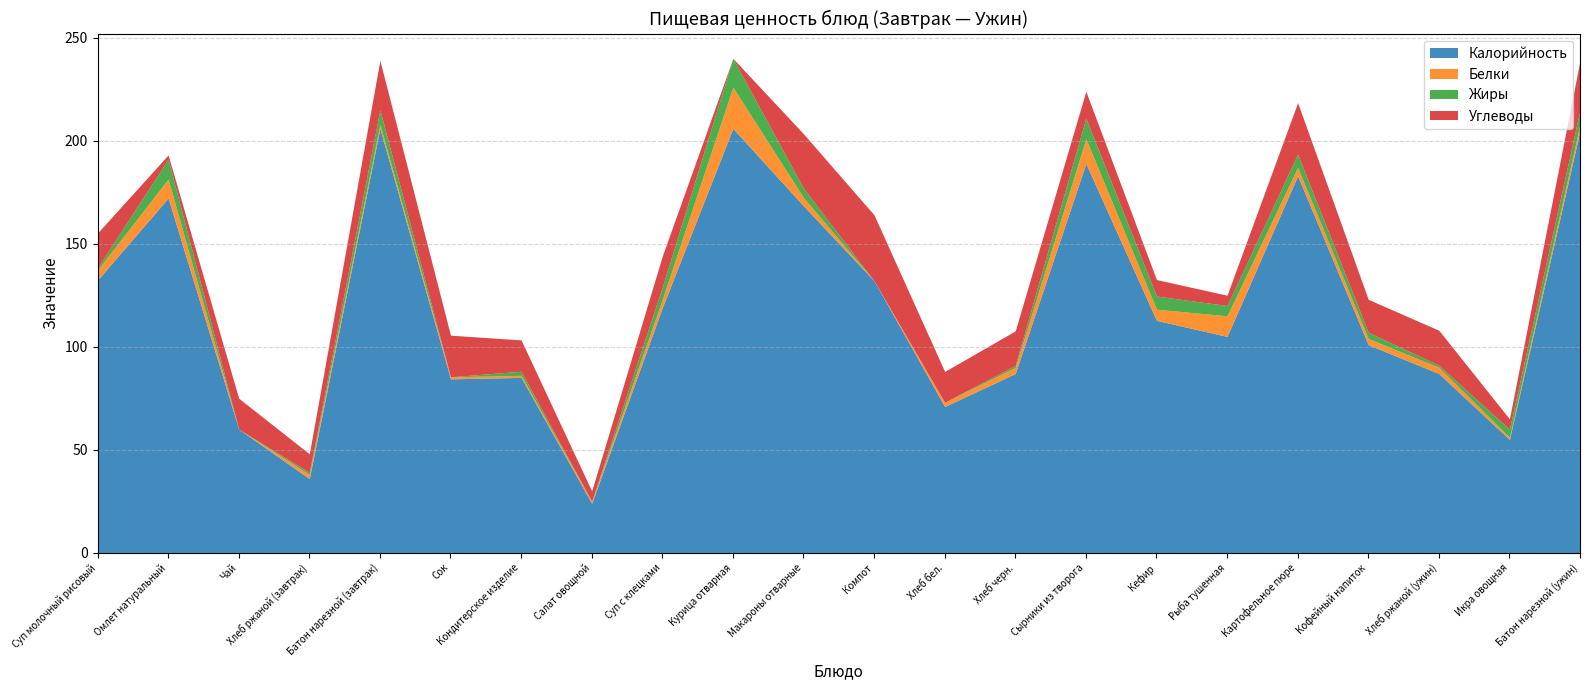

How many data points in Жиры are less than 4?

11